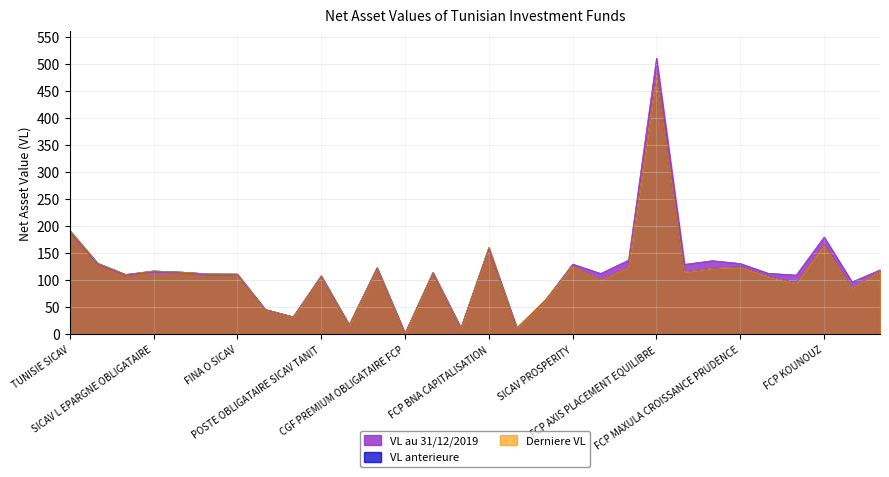

Reading left to right, extract all data points from this chart.

VL au 31/12/2019: TUNISIE SICAV=188.6	SICAV PATRIMOINE OBLIGATAIRE=128.8	UNION FINANCIERE SALAMMBO SICAV=108.7	SICAV L EPARGNE OBLIGATAIRE=114.4	LA GENERALE OBLIG-SICAV=112.9	FIDELITY SICAV PLUS=108.8	FINA O SICAV=109.3	SICAV AMEN=45.0	SICAV BH CAPITALISATION=31.4	POSTE OBLIGATAIRE SICAV TANIT=105.9	FCP SALAMETT CAP=16.7	MCP SAFE FUND=121.4	CGF PREMIUM OBLIGATAIRE FCP=1.2	FCP WAFA OBLIGATAIRE CAPITALISATION=112.0	UGFS BONDS FUND=11.0	FCP BNA CAPITALISATION=156.6	FCP SALAMETT PLUS=11.1	SICAV PLUS=60.9	SICAV PROSPERITY=129.5	SICAV OPPORTUNITY=112.1	FCP AXIS ACTIONS DYNAMIQUE=136.7	FCP AXIS PLACEMENT EQUILIBRE=510.2	FCP MAXULA CROISSANCE DYNAMIQUE=129.0	FCP MAXULA CROISSANCE EQUILIBREE=135.7	FCP MAXULA CROISSANCE PRUDENCE=130.5	FCP MAXULA STABILITY=112.5	FCP INDICE MAXULA=109.1	FCP KOUNOUZ=179.5	FCP VALEURS AL KAOUTHER=96.5	FCP VALEURS MIXTES=118.7
VL anterieure: TUNISIE SICAV=191.6	SICAV PATRIMOINE OBLIGATAIRE=130.9	UNION FINANCIERE SALAMMBO SICAV=110.2	SICAV L EPARGNE OBLIGATAIRE=116.7	LA GENERALE OBLIG-SICAV=114.6	FIDELITY SICAV PLUS=111.2	FINA O SICAV=110.9	SICAV AMEN=45.5	SICAV BH CAPITALISATION=31.9	POSTE OBLIGATAIRE SICAV TANIT=107.8	FCP SALAMETT CAP=16.9	MCP SAFE FUND=122.7	CGF PREMIUM OBLIGATAIRE FCP=1.2	FCP WAFA OBLIGATAIRE CAPITALISATION=113.9	UGFS BONDS FUND=11.2	FCP BNA CAPITALISATION=159.9	FCP SALAMETT PLUS=11.2	SICAV PLUS=61.6	SICAV PROSPERITY=126.1	SICAV OPPORTUNITY=100.6	FCP AXIS ACTIONS DYNAMIQUE=123.9	FCP AXIS PLACEMENT EQUILIBRE=479.7	FCP MAXULA CROISSANCE DYNAMIQUE=115.0	FCP MAXULA CROISSANCE EQUILIBREE=121.9	FCP MAXULA CROISSANCE PRUDENCE=124.5	FCP MAXULA STABILITY=106.7	FCP INDICE MAXULA=94.3	FCP KOUNOUZ=165.9	FCP VALEURS AL KAOUTHER=85.3	FCP VALEURS MIXTES=116.3
Derniere VL: TUNISIE SICAV=191.6	SICAV PATRIMOINE OBLIGATAIRE=130.9	UNION FINANCIERE SALAMMBO SICAV=110.2	SICAV L EPARGNE OBLIGATAIRE=116.7	LA GENERALE OBLIG-SICAV=114.6	FIDELITY SICAV PLUS=111.2	FINA O SICAV=110.9	SICAV AMEN=45.5	SICAV BH CAPITALISATION=31.9	POSTE OBLIGATAIRE SICAV TANIT=107.8	FCP SALAMETT CAP=17.0	MCP SAFE FUND=122.7	CGF PREMIUM OBLIGATAIRE FCP=1.2	FCP WAFA OBLIGATAIRE CAPITALISATION=113.9	UGFS BONDS FUND=11.2	FCP BNA CAPITALISATION=159.9	FCP SALAMETT PLUS=11.2	SICAV PLUS=61.6	SICAV PROSPERITY=126.2	SICAV OPPORTUNITY=100.6	FCP AXIS ACTIONS DYNAMIQUE=124.0	FCP AXIS PLACEMENT EQUILIBRE=479.9	FCP MAXULA CROISSANCE DYNAMIQUE=115.0	FCP MAXULA CROISSANCE EQUILIBREE=122.0	FCP MAXULA CROISSANCE PRUDENCE=124.4	FCP MAXULA STABILITY=106.6	FCP INDICE MAXULA=94.3	FCP KOUNOUZ=165.6	FCP VALEURS AL KAOUTHER=85.5	FCP VALEURS MIXTES=116.6